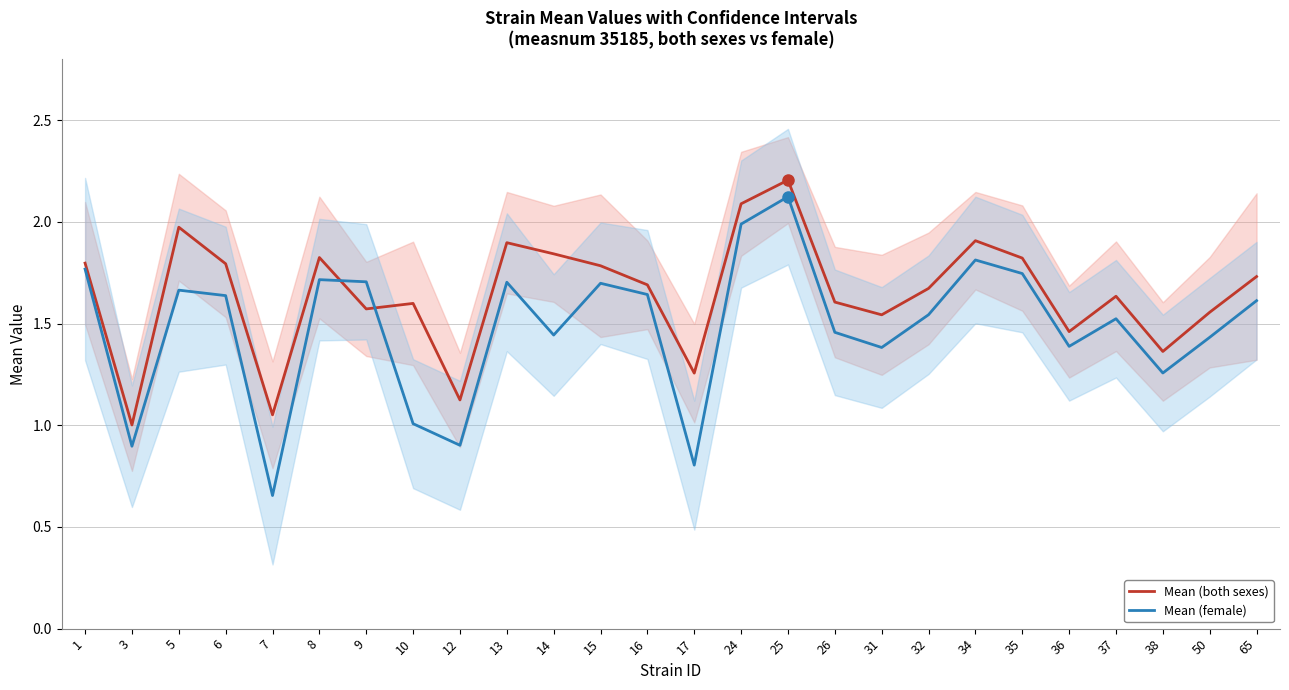

The Mean (both sexes) series shows 1.8 at 12. True or false?

False